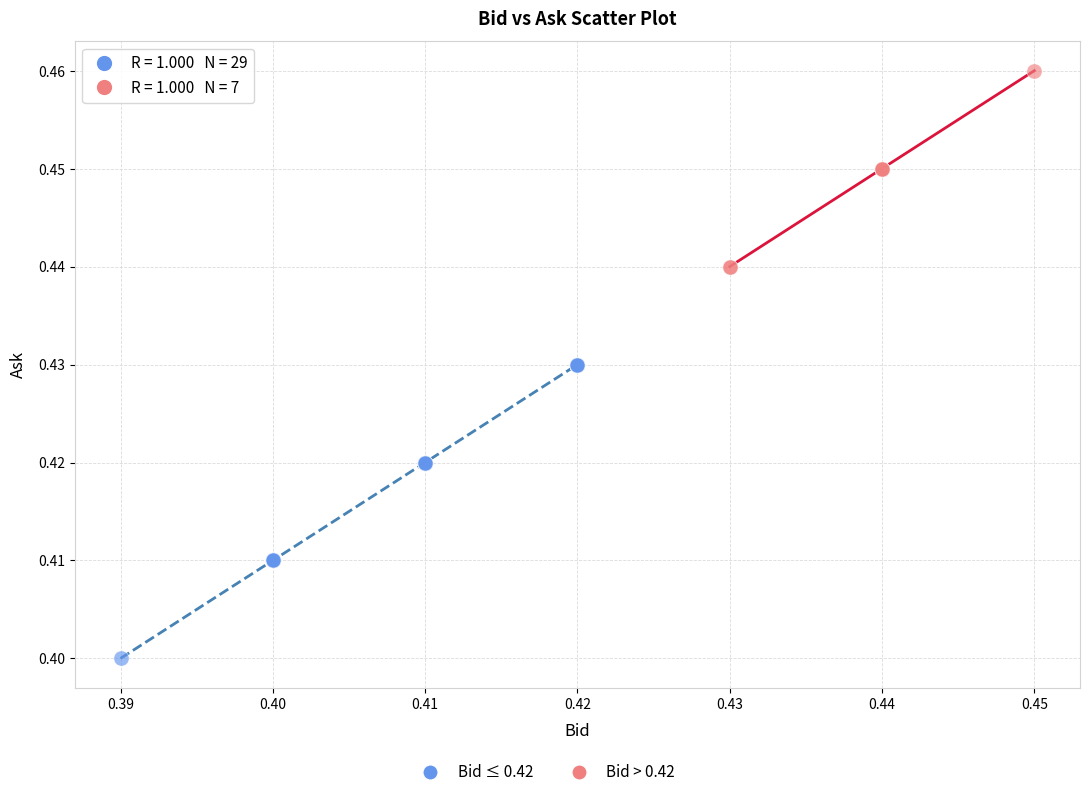

Which series reaches the minimum Y coordinate?

Bid ≤ 0.42